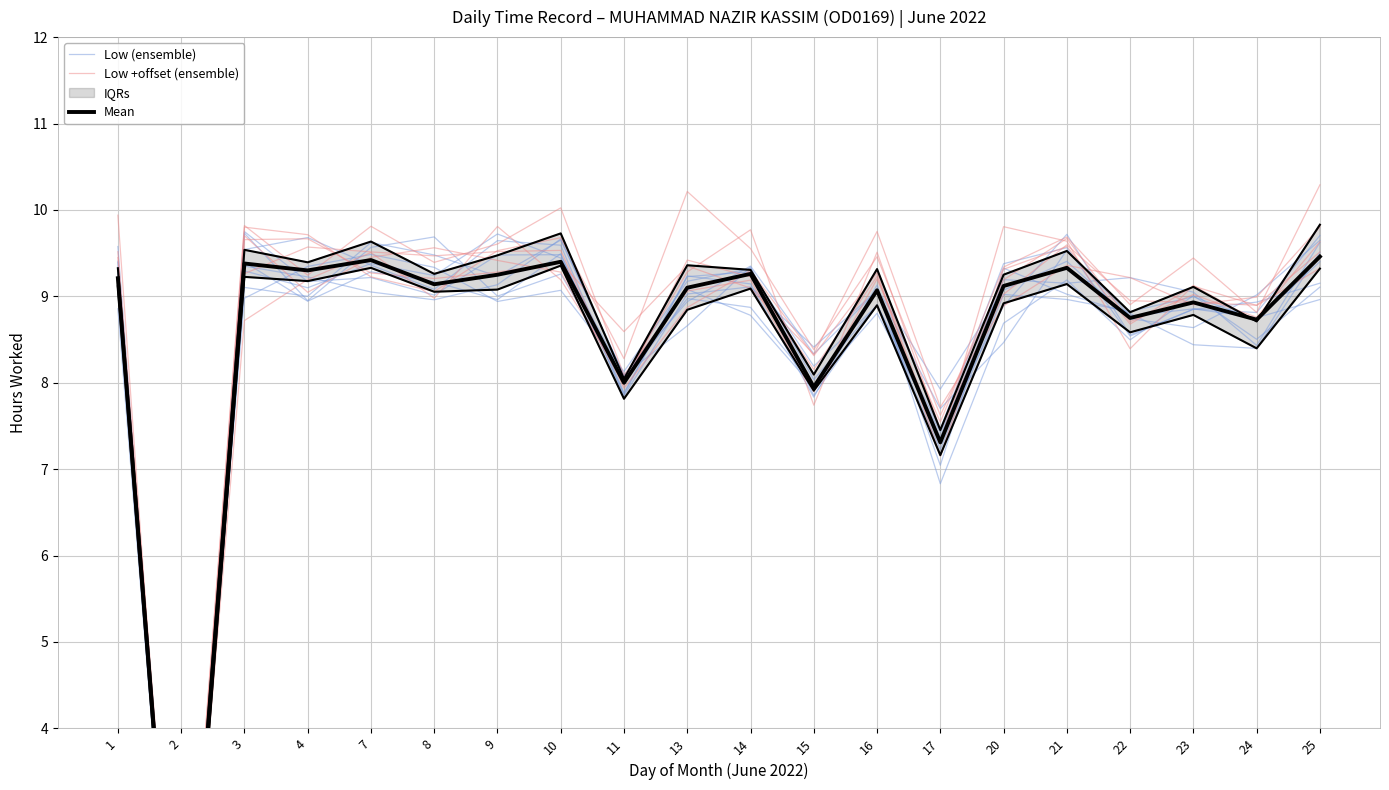

What is the average value of the Low +offset (ensemble) series?

8.7